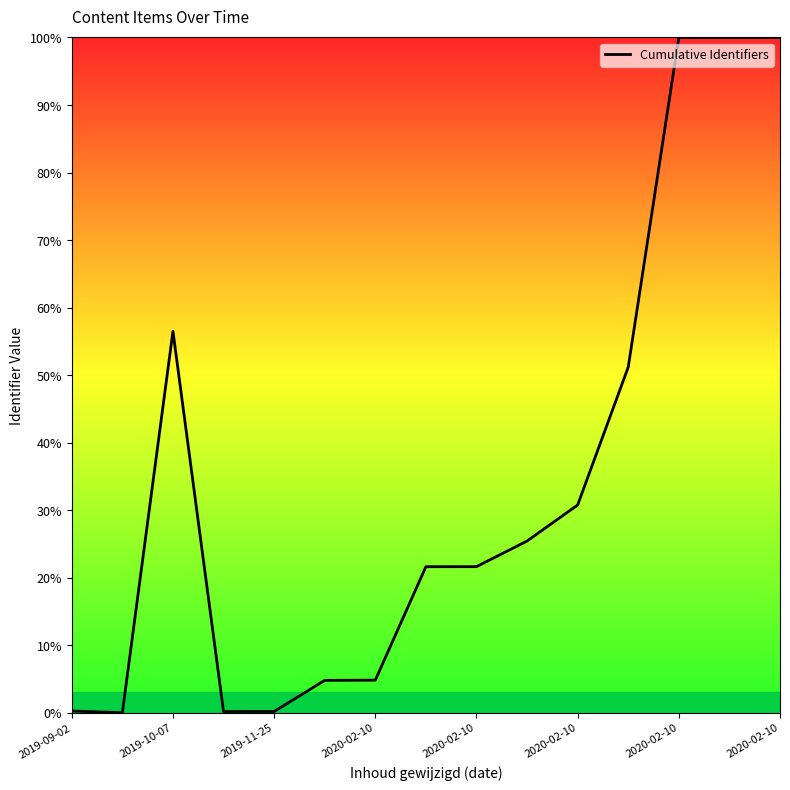

What is the maximum value shown in the chart?

100.0